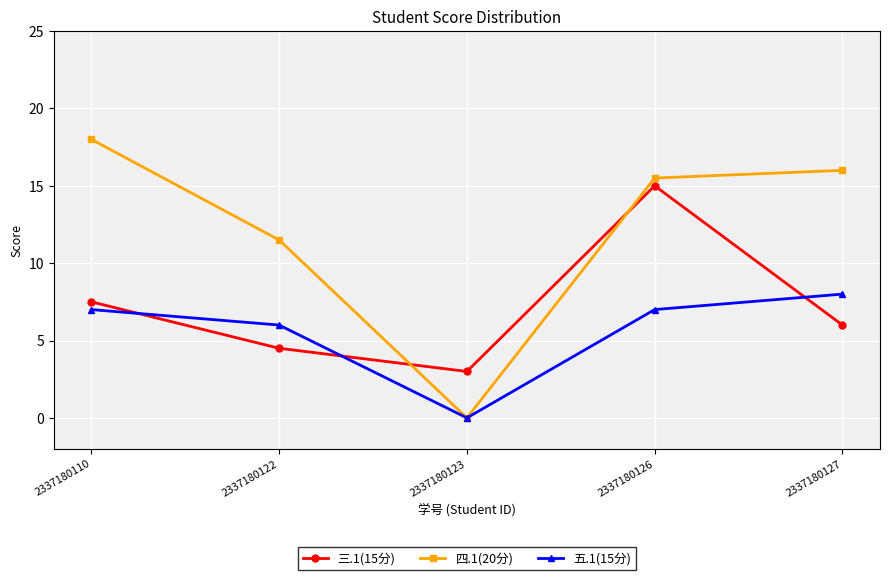

Which series changed the most between 2337180110 and 2337180126?

三.1(15分)